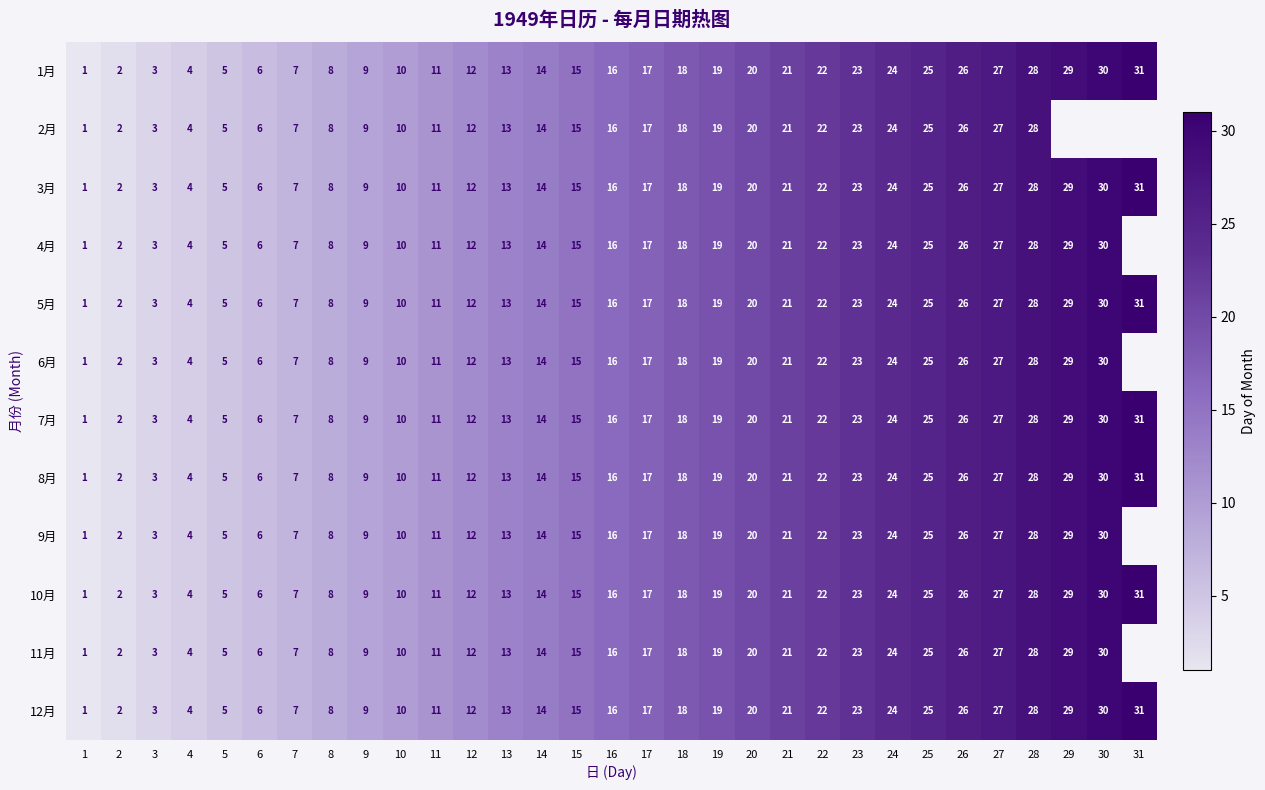

Where is 12月 nearest to the value 16?

16